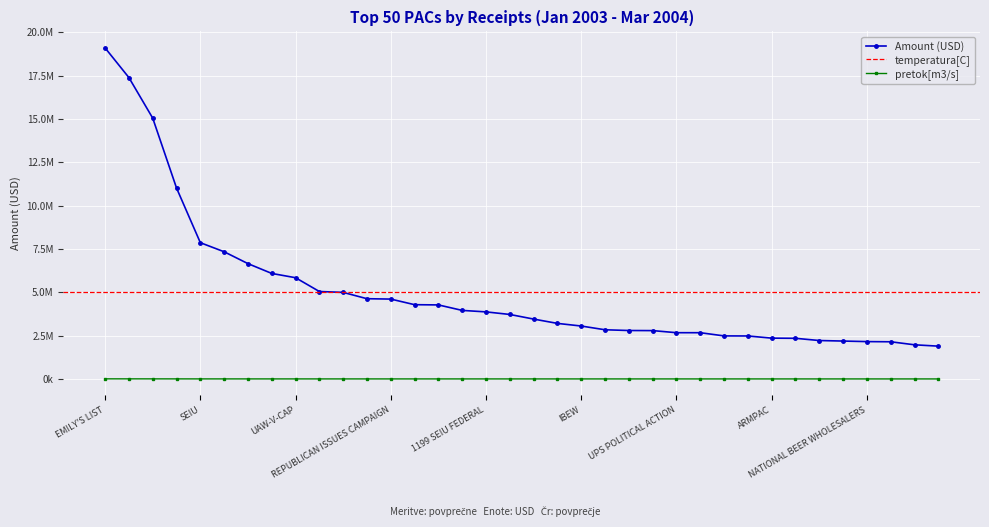

How many values exceed 3720450?

18